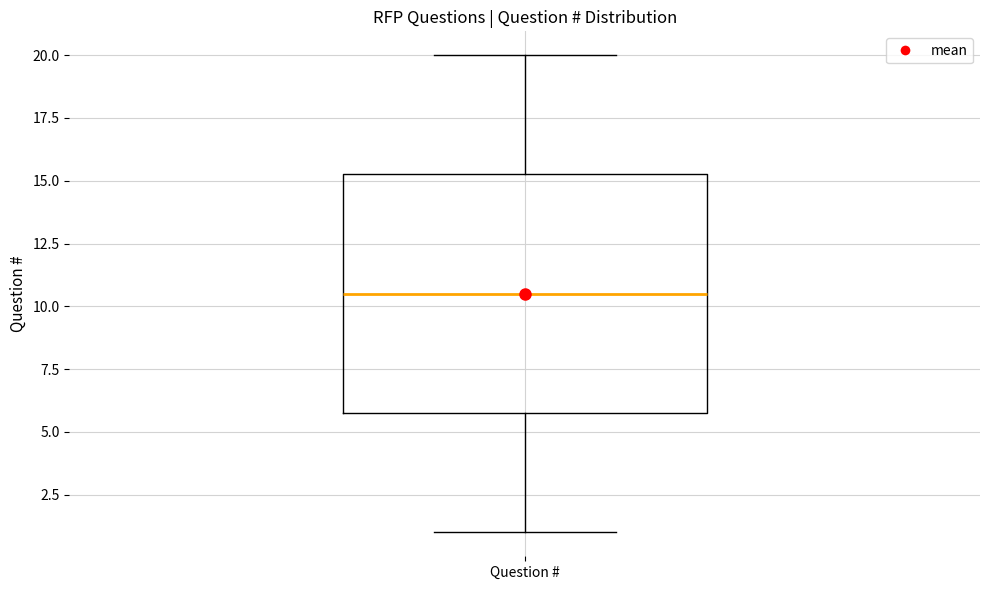

Where is the lower edge of the box for Question # on the y-axis? The values are not printed on the chart, so give them approximately, as read against the axis.

6.0